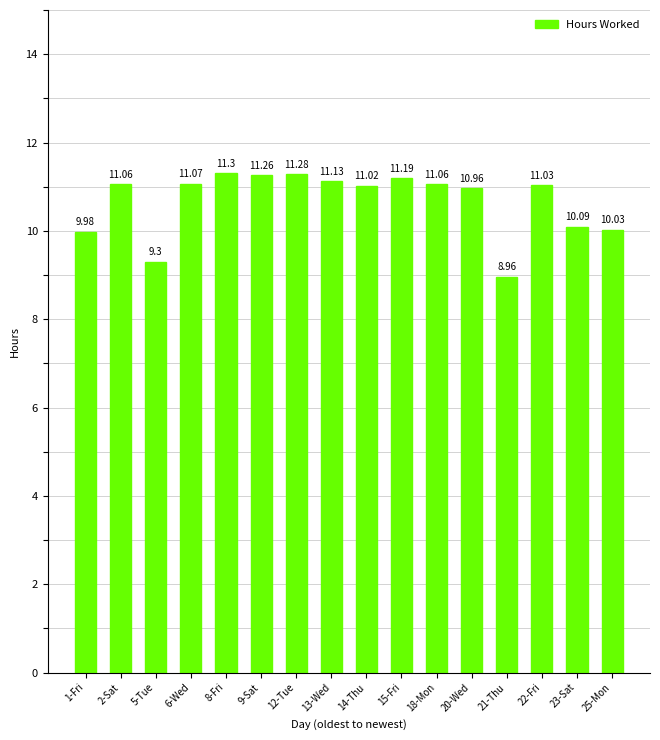

Which has a higher value, 6-Wed or 1-Fri?

6-Wed